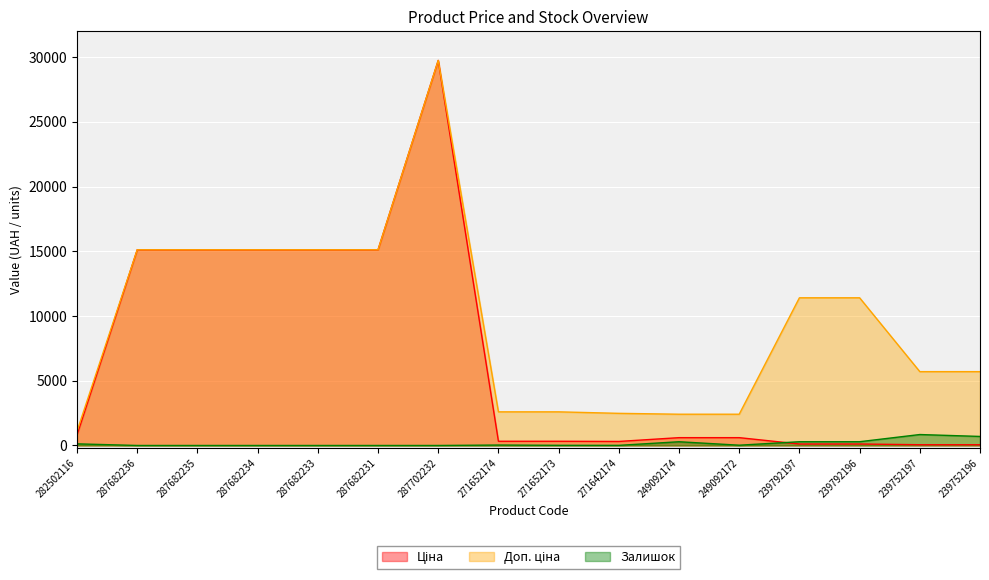

Where is Залишок nearest to the value 422?

239792196